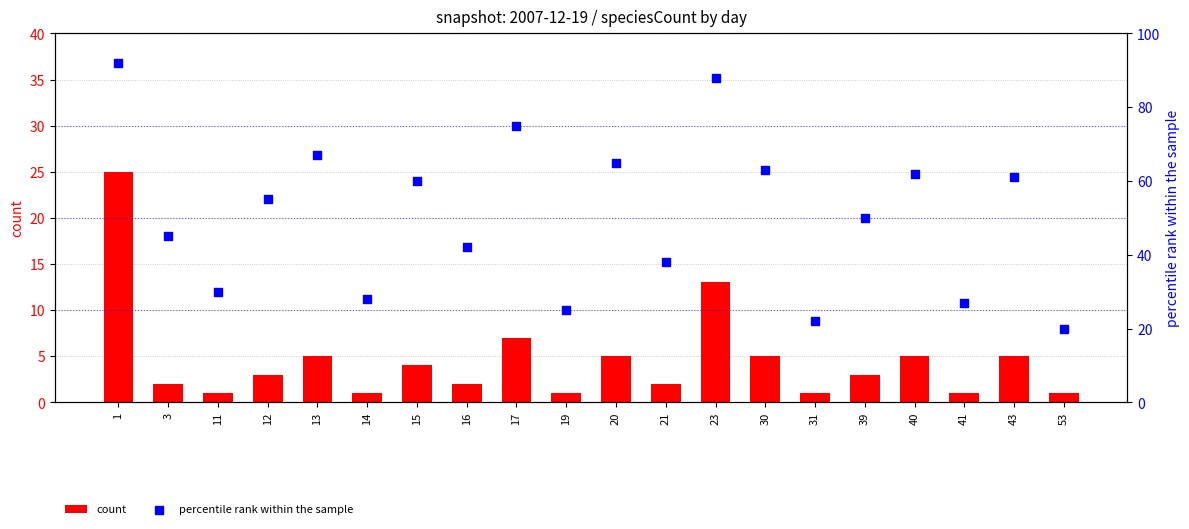

What is the total value across all series at 15?

64